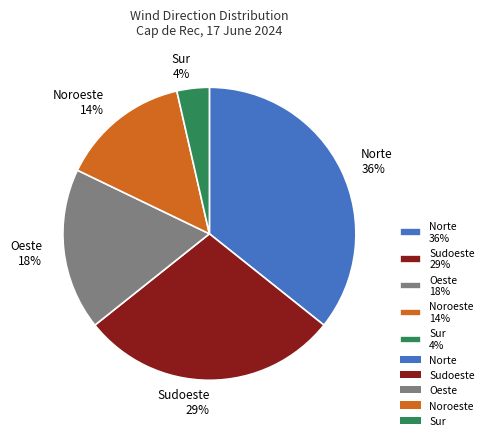

Between Noroeste 14% and Norte 36%, which is larger?

Norte 36%